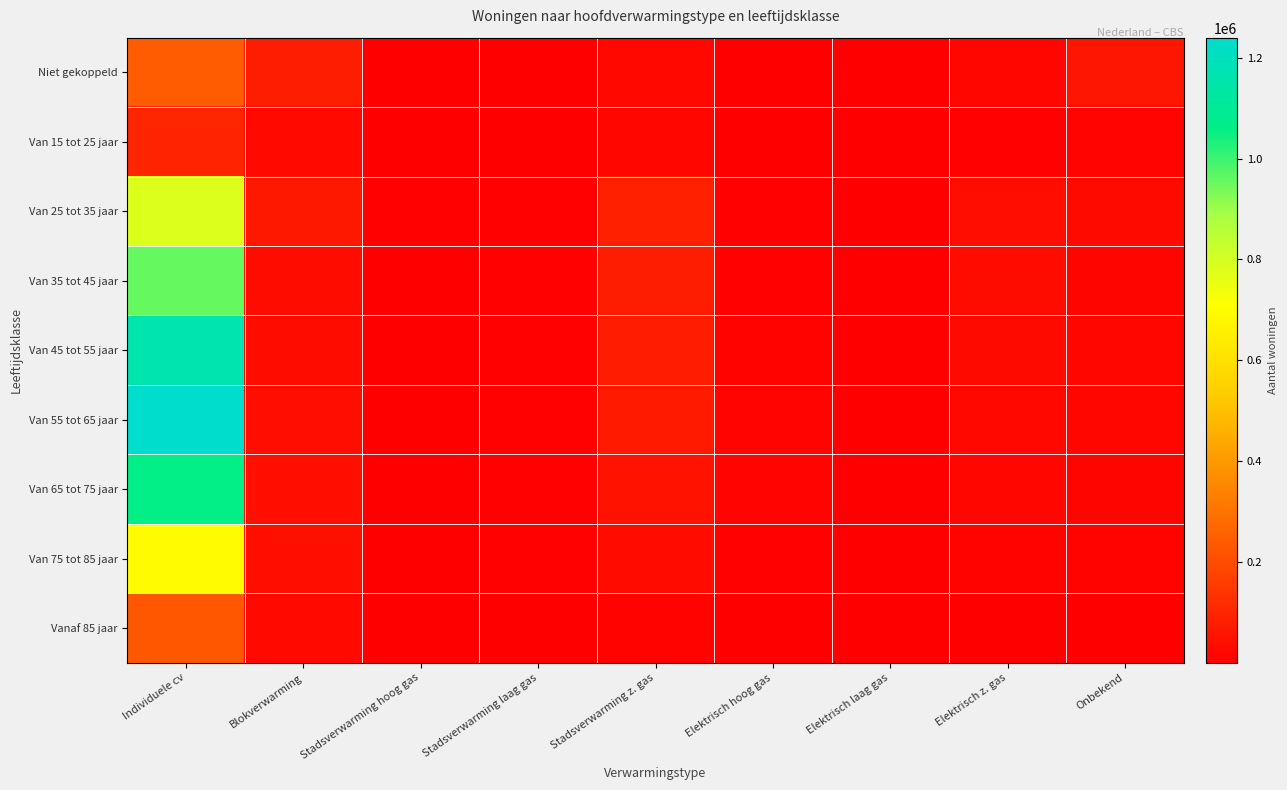

How many categories are shown in the chart?

9